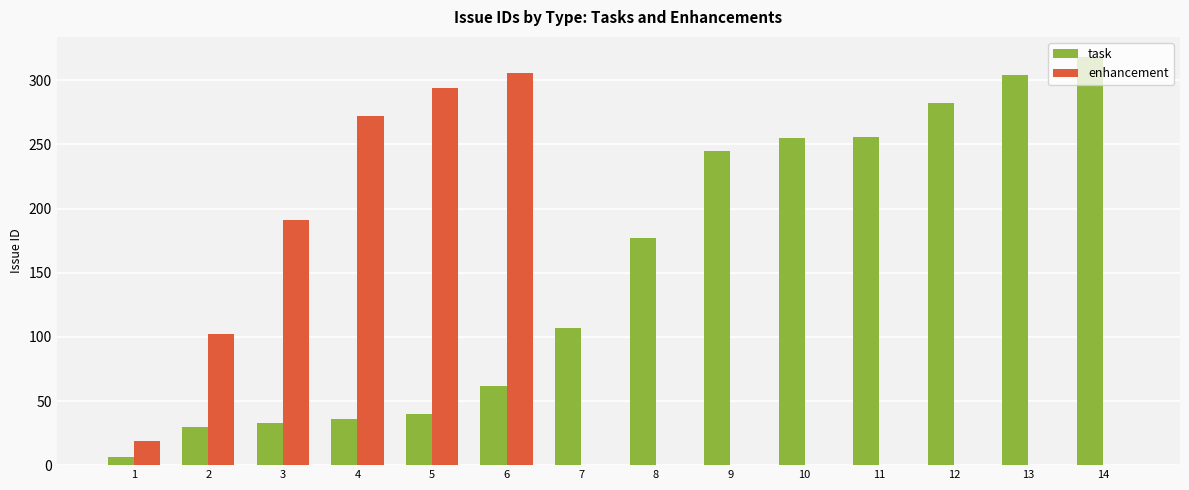

How many distinct data groups are displayed?

2